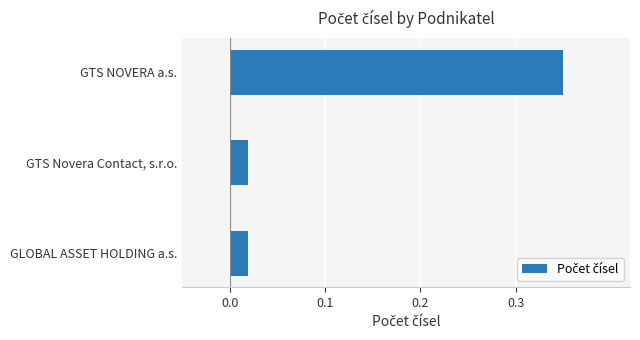

Which has a higher value, GTS NOVERA a.s. or GLOBAL ASSET HOLDING a.s.?

GTS NOVERA a.s.